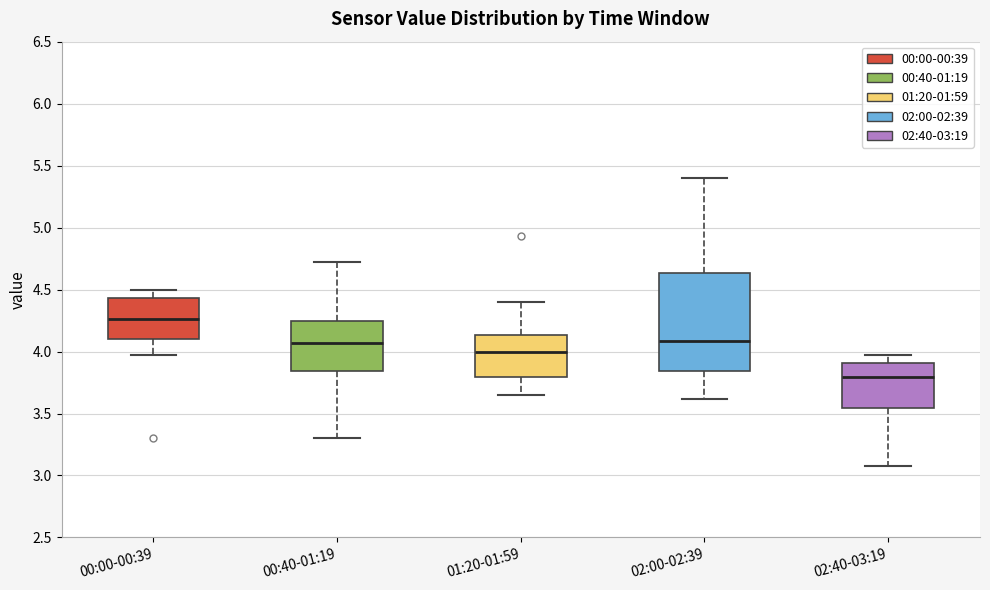

Comparing the boxes themselves (not the whiskers), which one is the tallest?

02:00-02:39